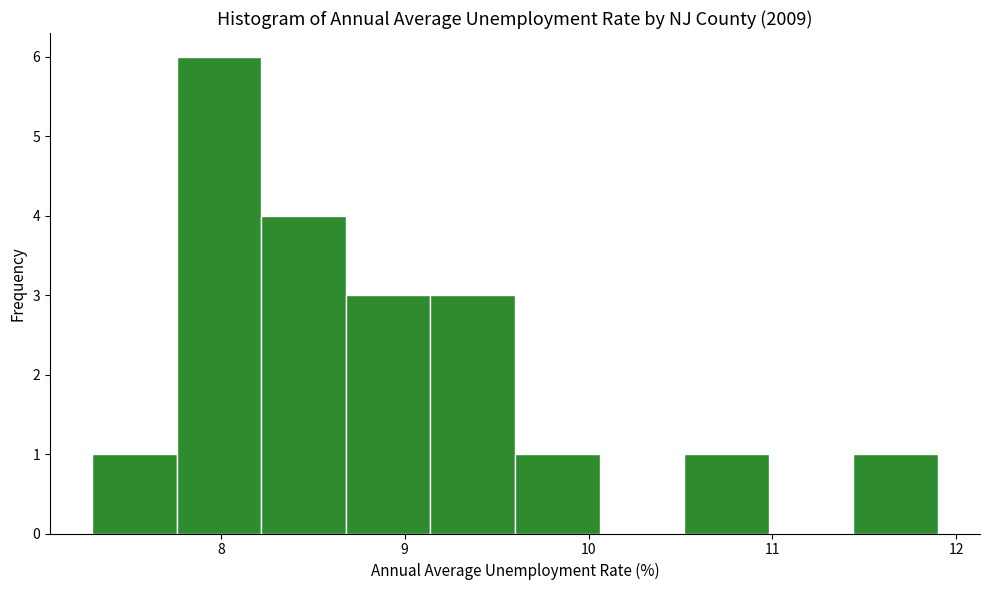

Reading left to right, transcribe this chart: for each bar, give the range it covers on the x-axis and its height. Neither the bar edges nor the heights are printed on the chart, so give them approximately, as read against the axes.

7.30 to 7.76: 1
7.76 to 8.22: 6
8.22 to 8.68: 4
8.68 to 9.14: 3
9.14 to 9.60: 3
9.60 to 10.06: 1
10.06 to 10.52: 0
10.52 to 10.98: 1
10.98 to 11.44: 0
11.44 to 11.90: 1